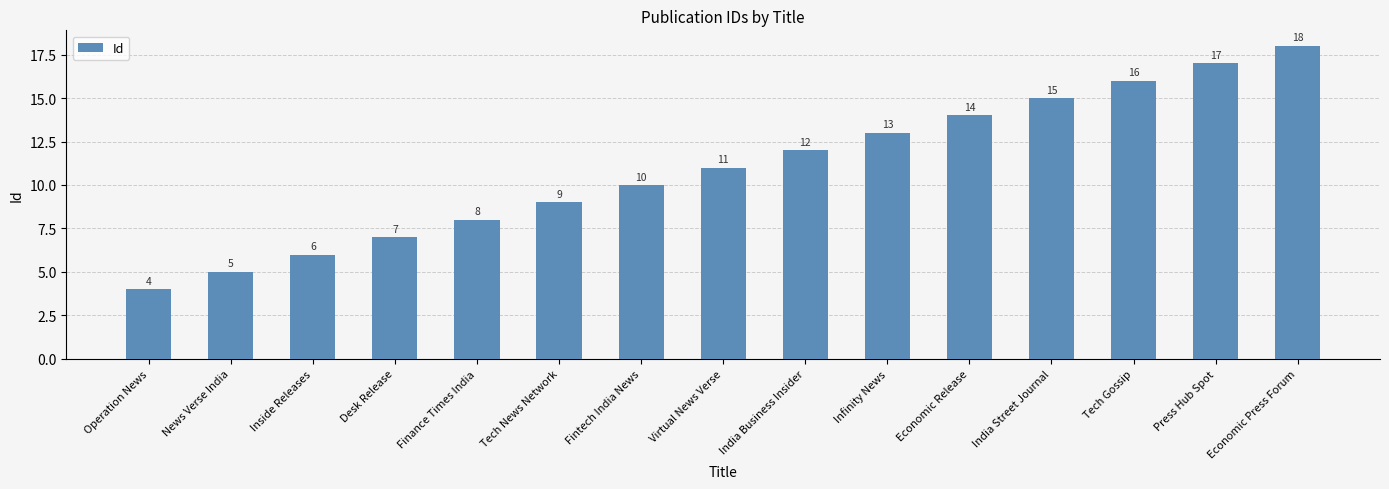

What is the change in value from News Verse India to India Street Journal?

+10